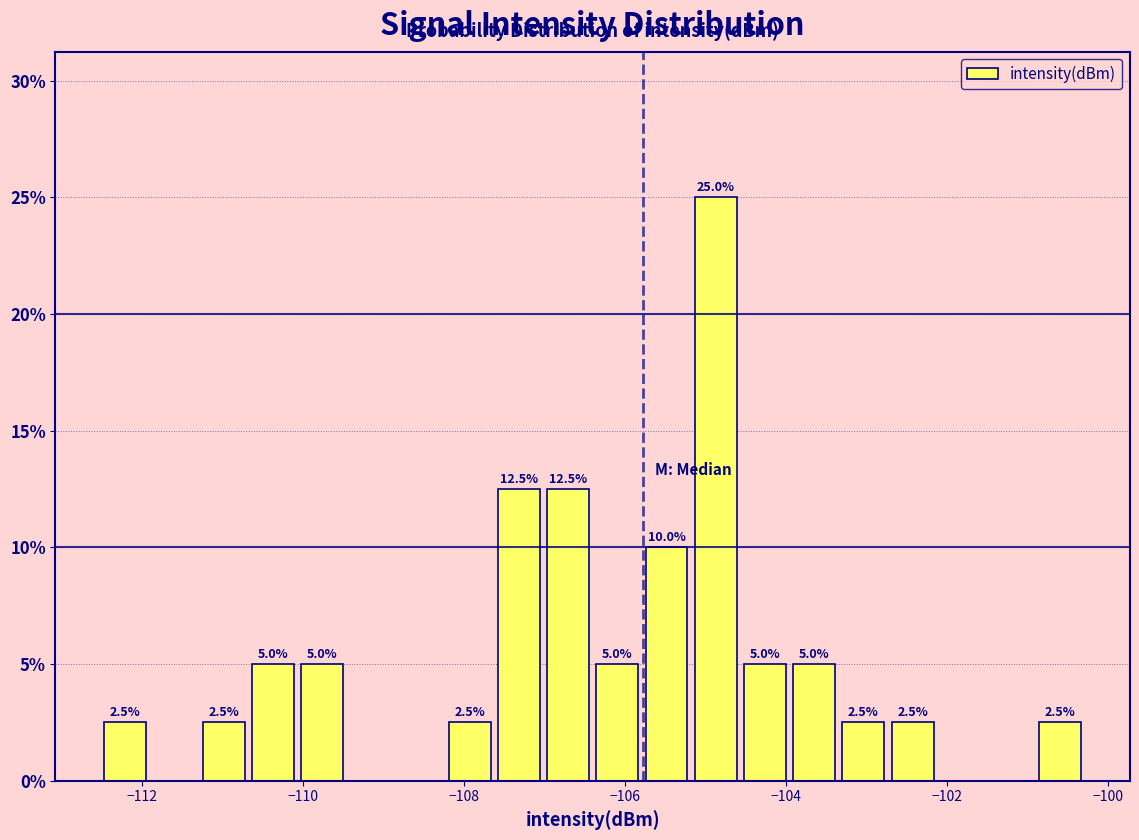

Read against the x-axis, roughly where is the centre of the tallest bar?

-104.8